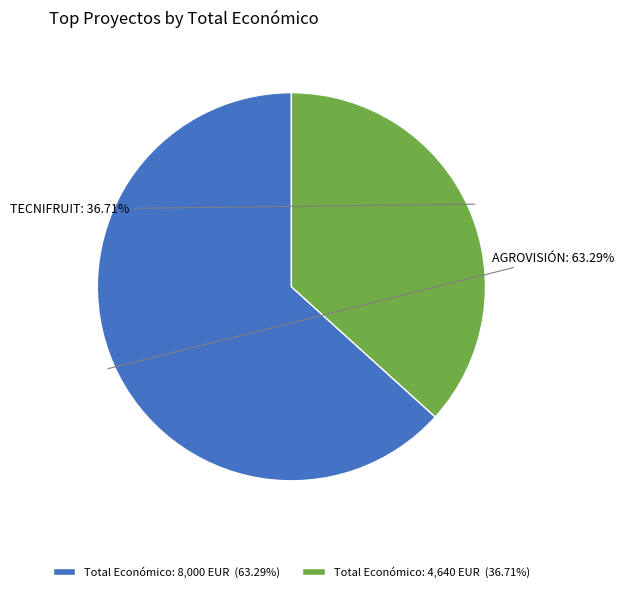

Approximately how many times larger is the value at Total Económico: 4,640 EUR (36.71%) compared to Total Económico: 8,000 EUR (63.29%)?

0.6